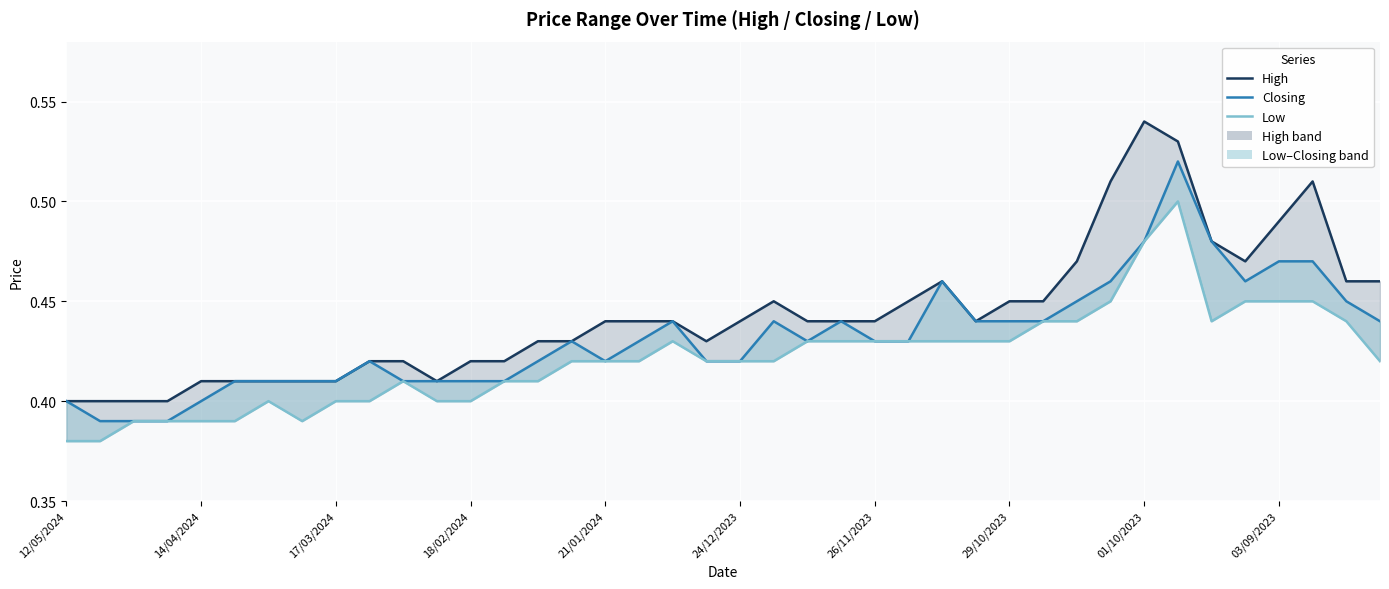

What position from the left is 21?

22